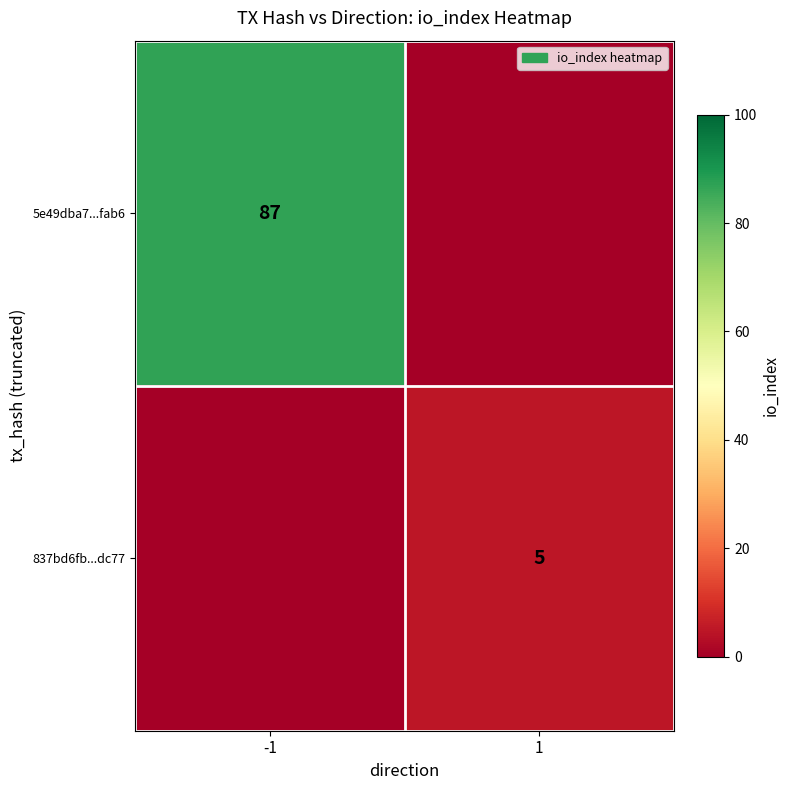

Is it true that 5e49dba7...fab6 equals 152 at -1?

False